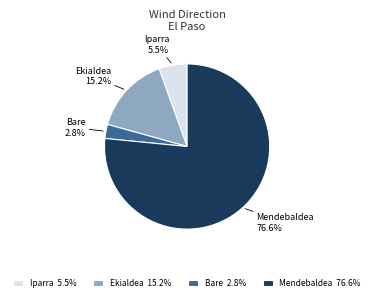

Which has a higher value, Mendebaldea 76.6% or Iparra 5.5%?

Mendebaldea 76.6%